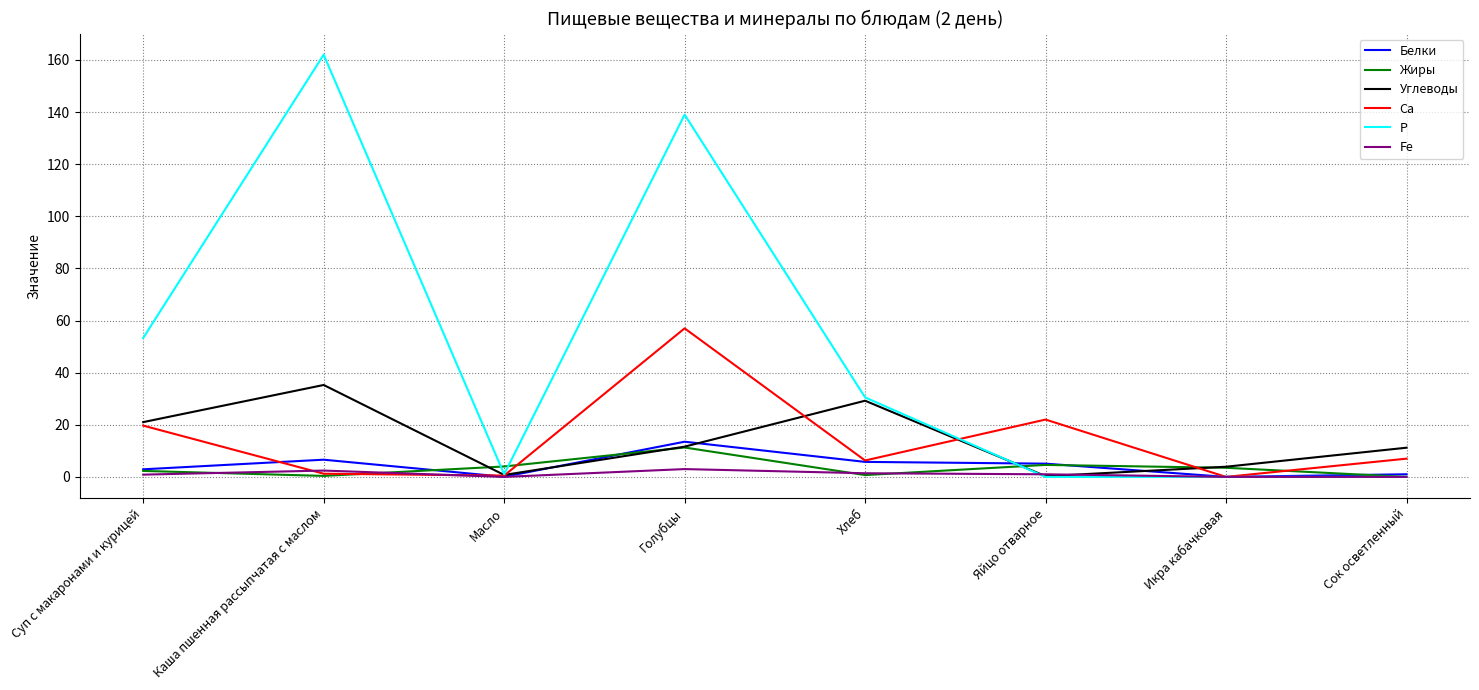

Which series has the largest range (max minus min)?

Р